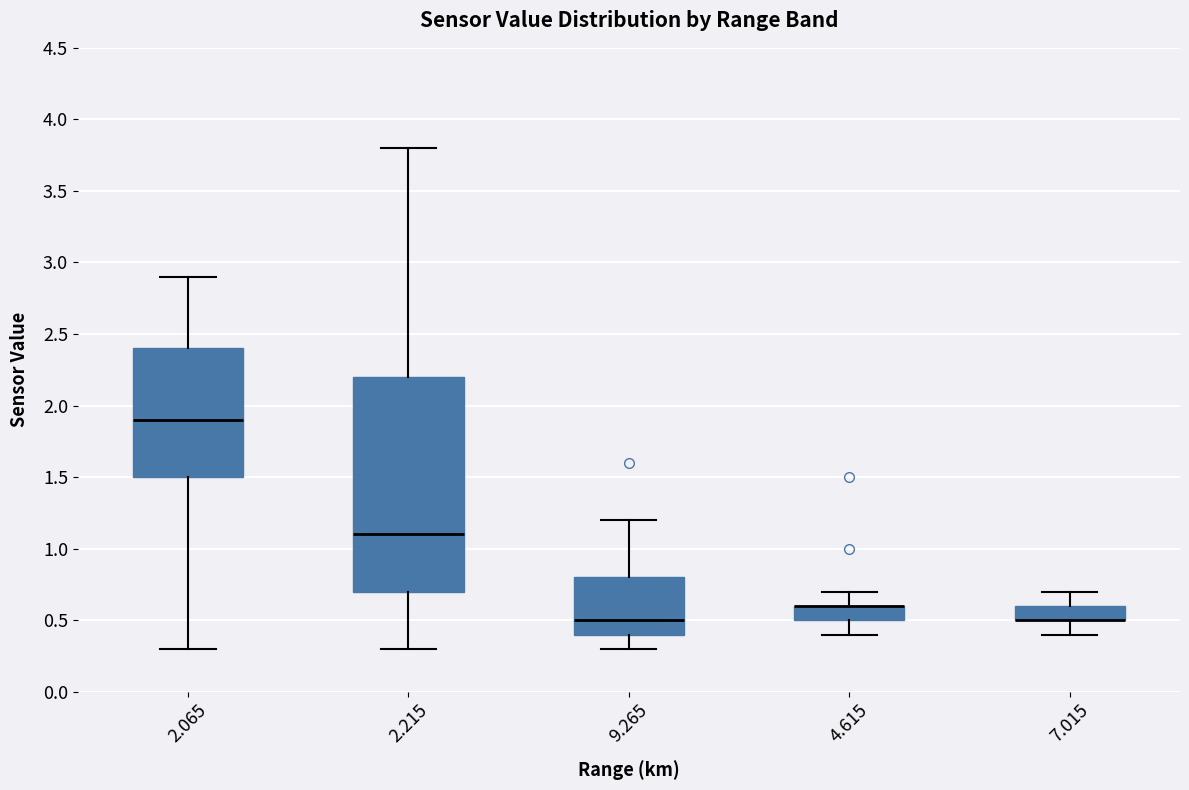

Reading left to right, read every box against the y-axis: the position of its median line, the range the box covers, and the ends of its whiskers. The values are not printed on the chart, so give them approximately, as read against the axis.

2.065: median 1.9, box 1.5 to 2.4, whiskers 0.3 to 2.9
2.215: median 1.1, box 0.7 to 2.2, whiskers 0.3 to 3.8
9.265: median 0.5, box 0.4 to 0.8, whiskers 0.3 to 1.2
4.615: median 0.6 (drawn on the box's upper edge), box 0.5 to 0.6, whiskers 0.4 to 0.7
7.015: median 0.5 (drawn on the box's lower edge), box 0.5 to 0.6, whiskers 0.4 to 0.7